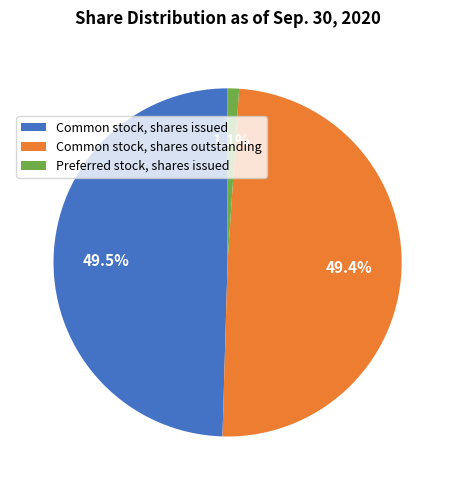

Rank the categories by value from lowest to highest.

Preferred stock, shares issued, Common stock, shares outstanding, Common stock, shares issued